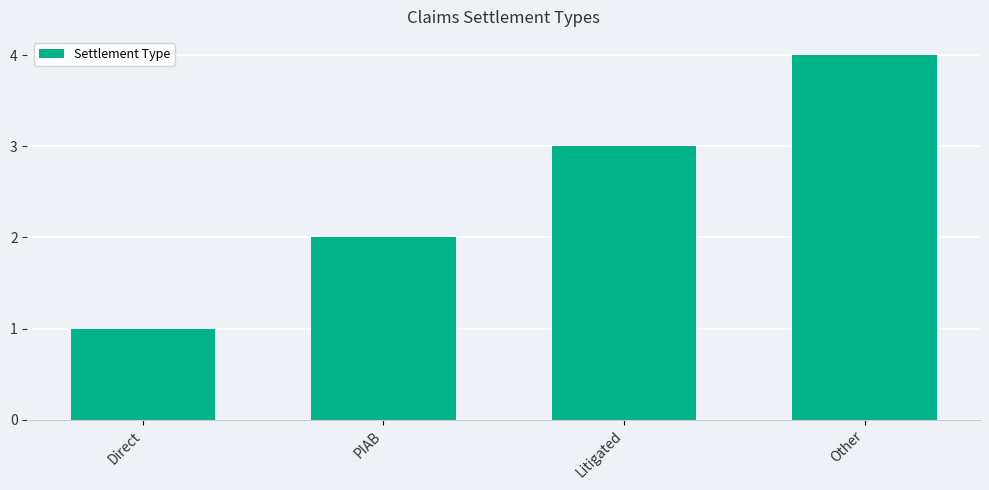

Between PIAB and Direct, which is larger?

PIAB